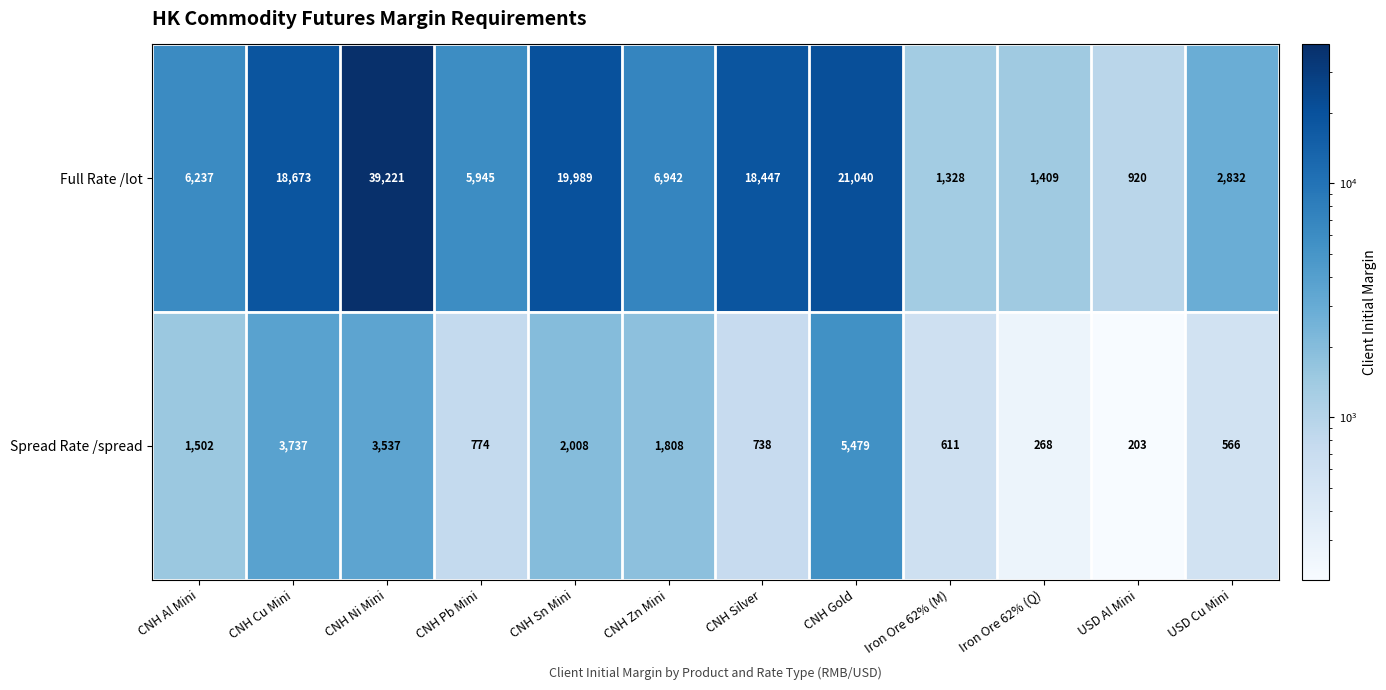

Reading left to right, list all the values displayed in this chart.

Full Rate /lot: CNH Al Mini=6237	CNH Cu Mini=18673	CNH Ni Mini=39221	CNH Pb Mini=5945	CNH Sn Mini=19989	CNH Zn Mini=6942	CNH Silver=18447	CNH Gold=21040	Iron Ore 62% (M)=1328	Iron Ore 62% (Q)=1409	USD Al Mini=920	USD Cu Mini=2832
Spread Rate /spread: CNH Al Mini=1502	CNH Cu Mini=3737	CNH Ni Mini=3537	CNH Pb Mini=774	CNH Sn Mini=2008	CNH Zn Mini=1808	CNH Silver=738	CNH Gold=5479	Iron Ore 62% (M)=611	Iron Ore 62% (Q)=268	USD Al Mini=203	USD Cu Mini=566